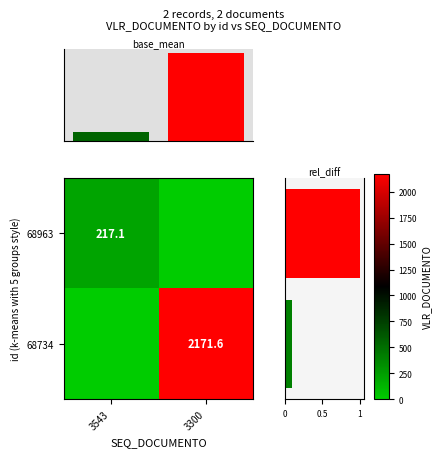

Is it true that 68734 equals 721.0 at 3300?

False